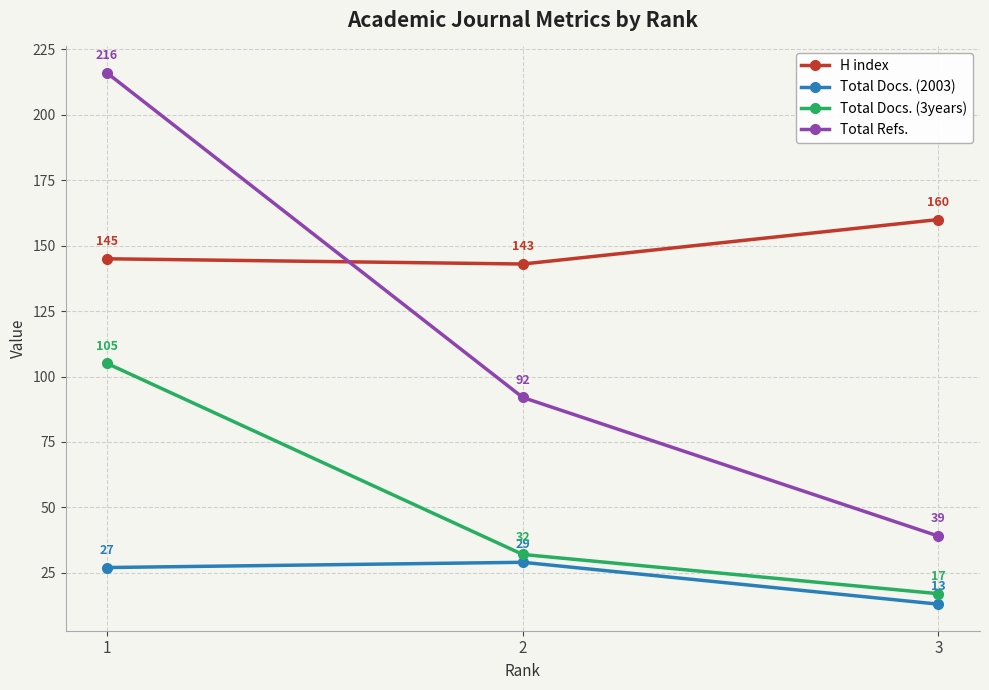

How many data points does each series have?

3